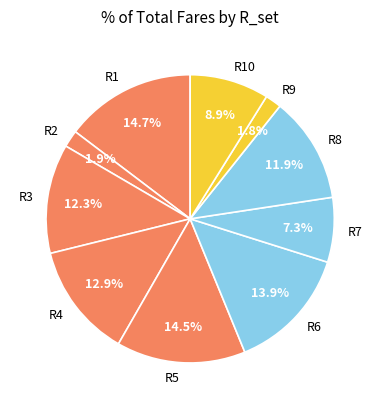

Is the sum of R3 and R8 greater than half?

No